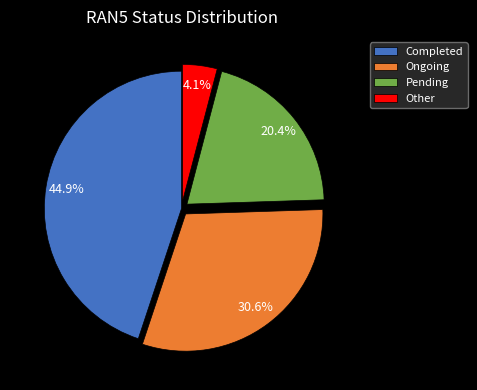

Count the number of slices in the pie.

4